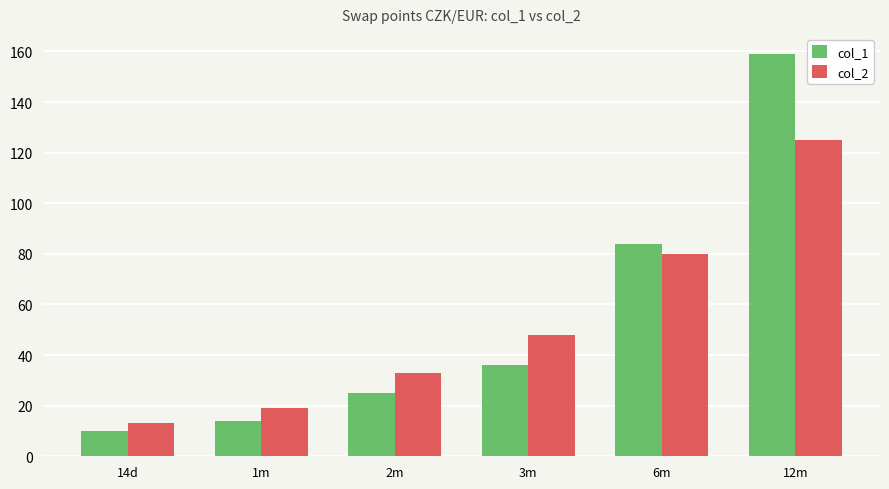

Which category has the highest value in the col_2 series?

12m